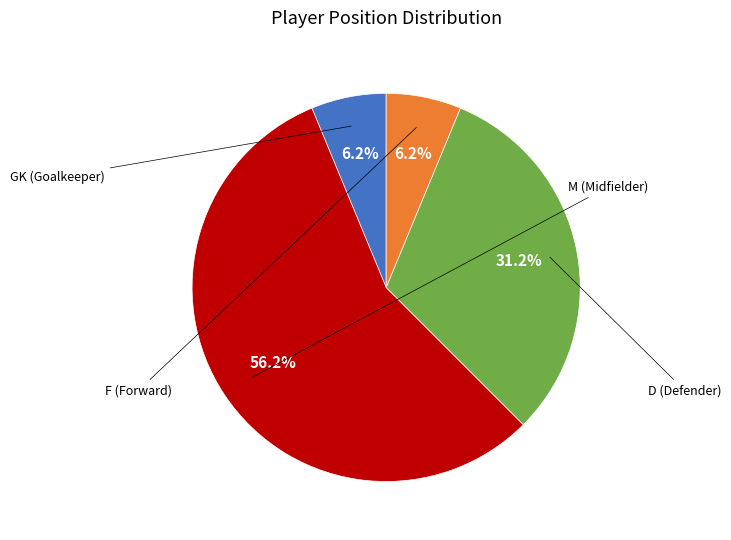

How many slices are in this pie chart?

4